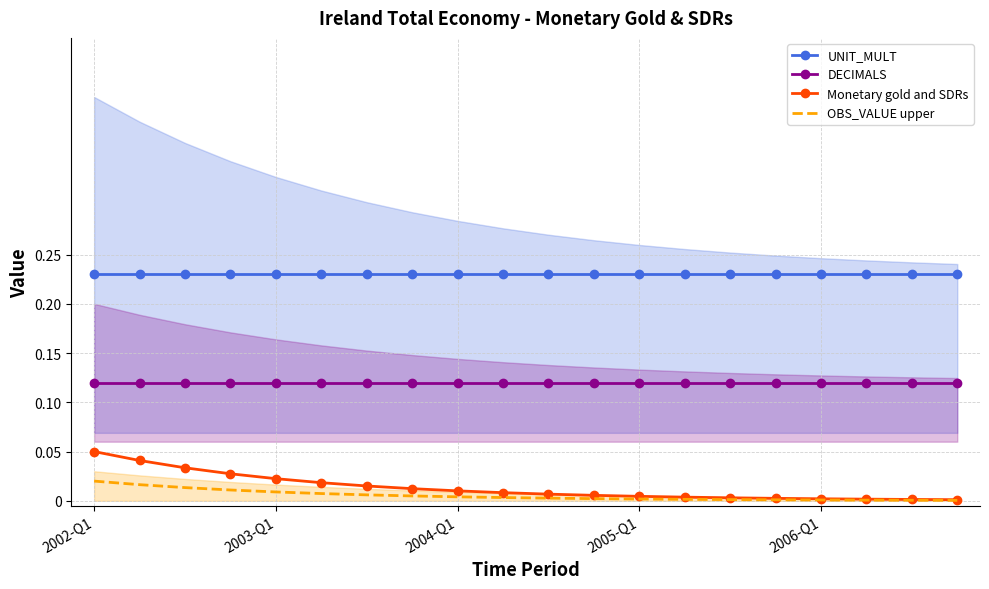

Which series has the widest spread of values?

Monetary gold and SDRs